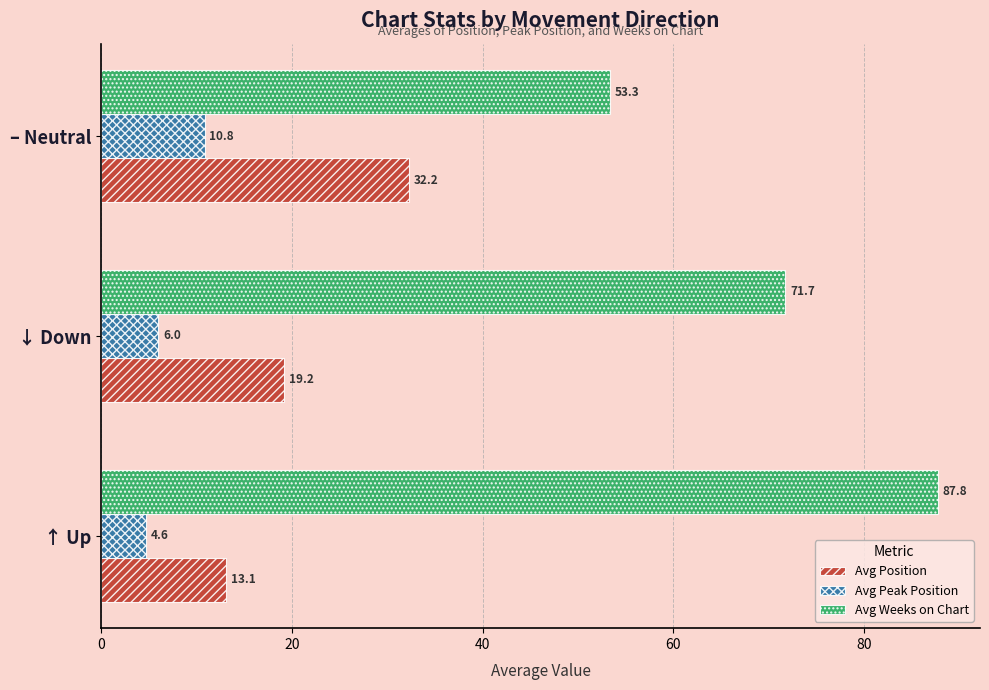

Which series has the widest spread of values?

Avg Weeks on Chart